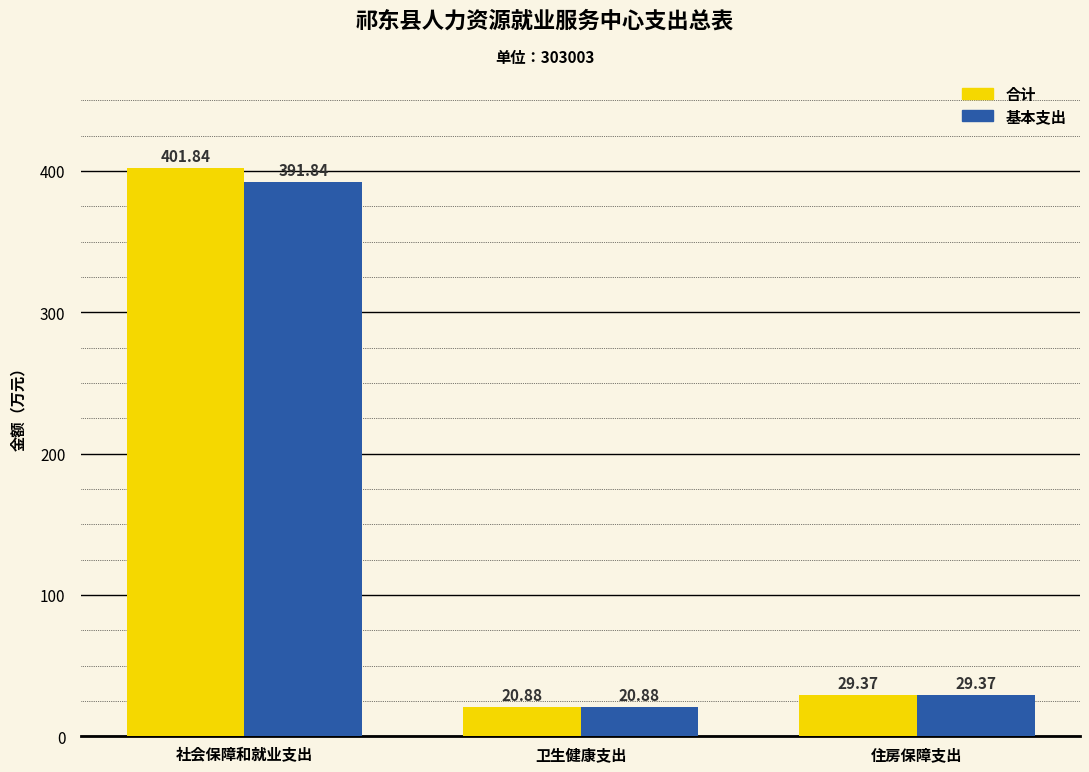

At which category is the sum across all series the highest?

社会保障和就业支出